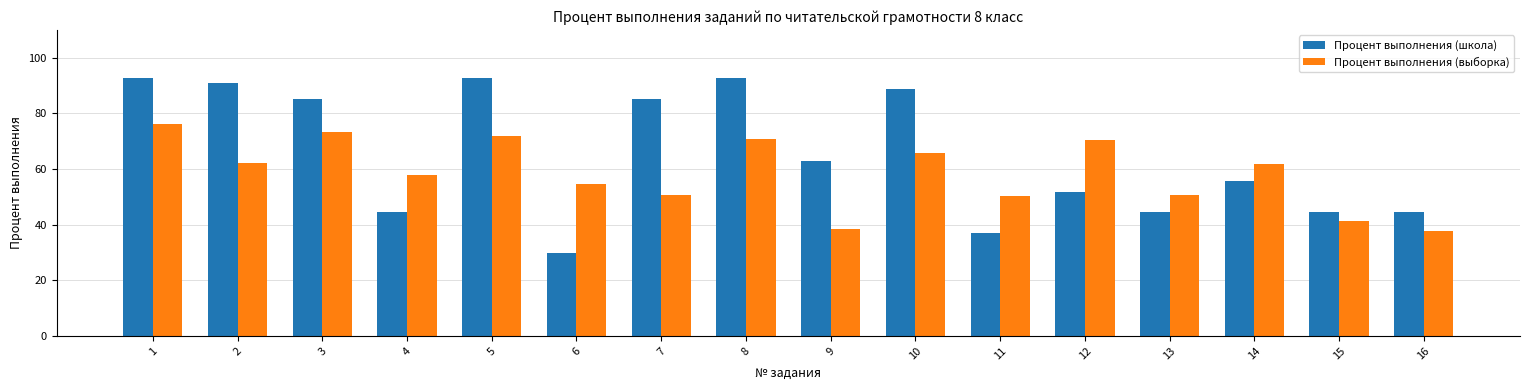

What is the difference between the maximum and minimum values in the Процент выполнения (выборка) series?

38.4